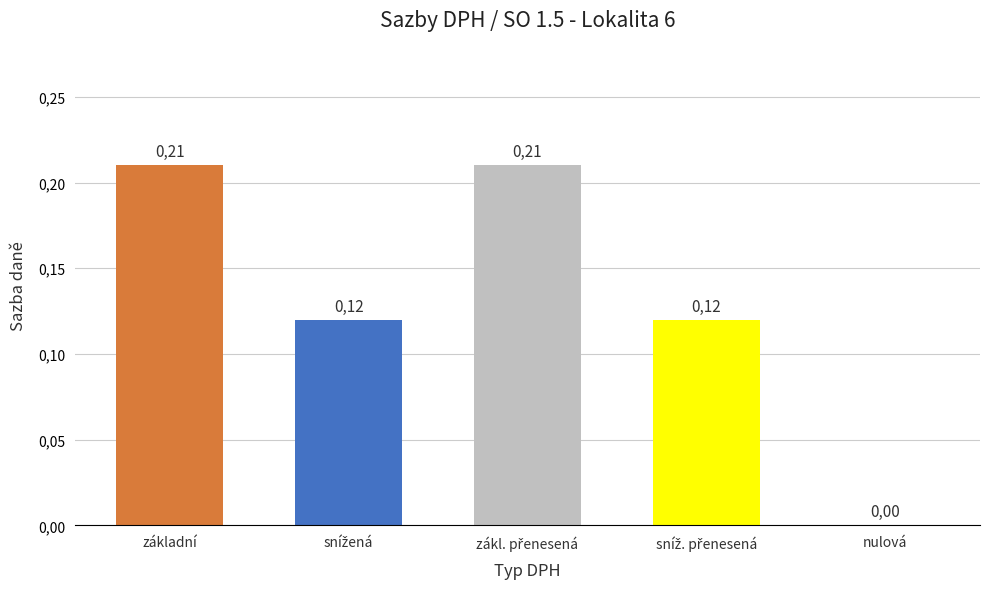

Are the bars horizontal?

No